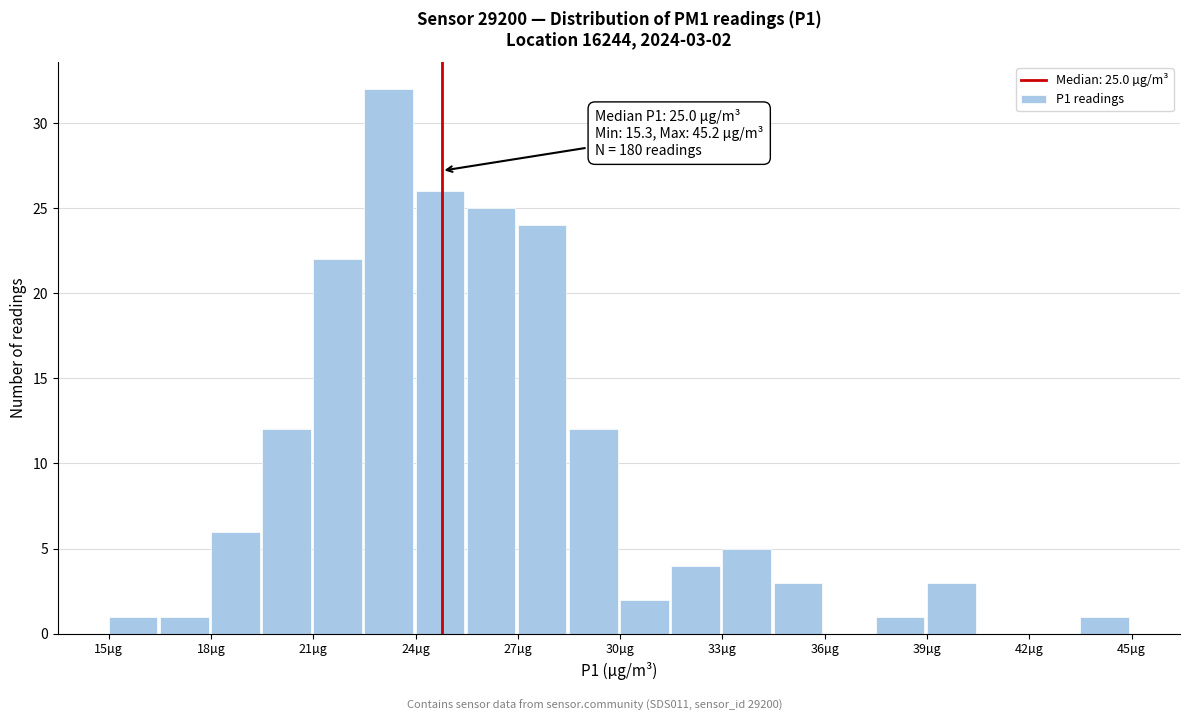

Read against the x-axis, roughly where is the centre of the tallest bar?

23.5